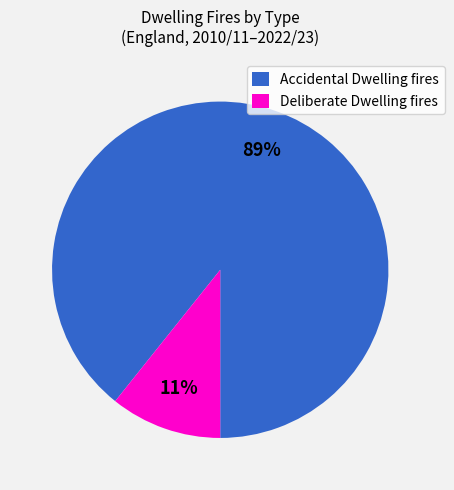

Which slice is the smallest?

Deliberate Dwelling fires